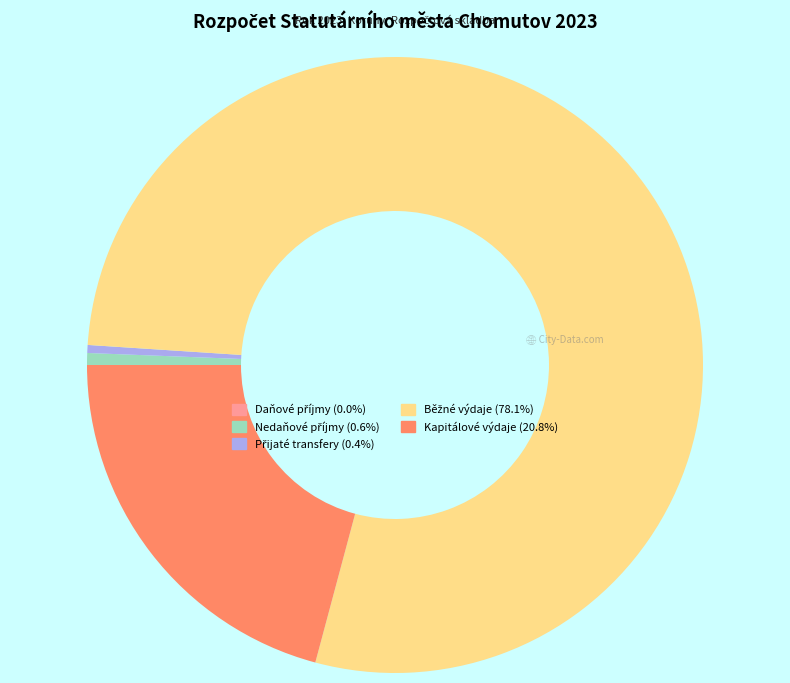

Is there any slice that represents more than half of the pie?

Yes